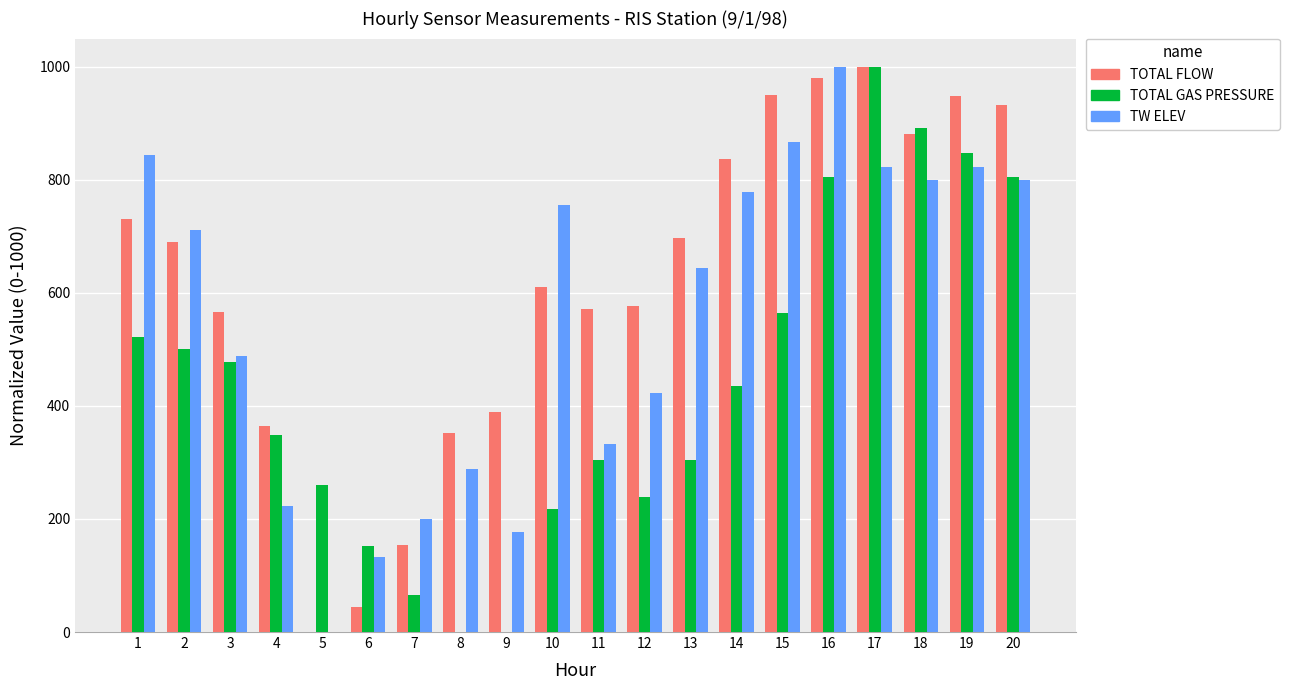

Is the value of TOTAL GAS PRESSURE at 1 greater than the value of TW ELEV at 1?

No